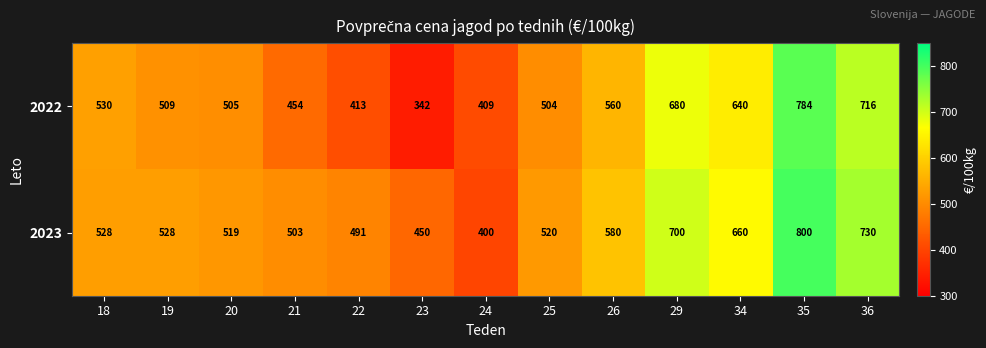

Rank the series by their maximum value, from highest to lowest.

2023, 2022